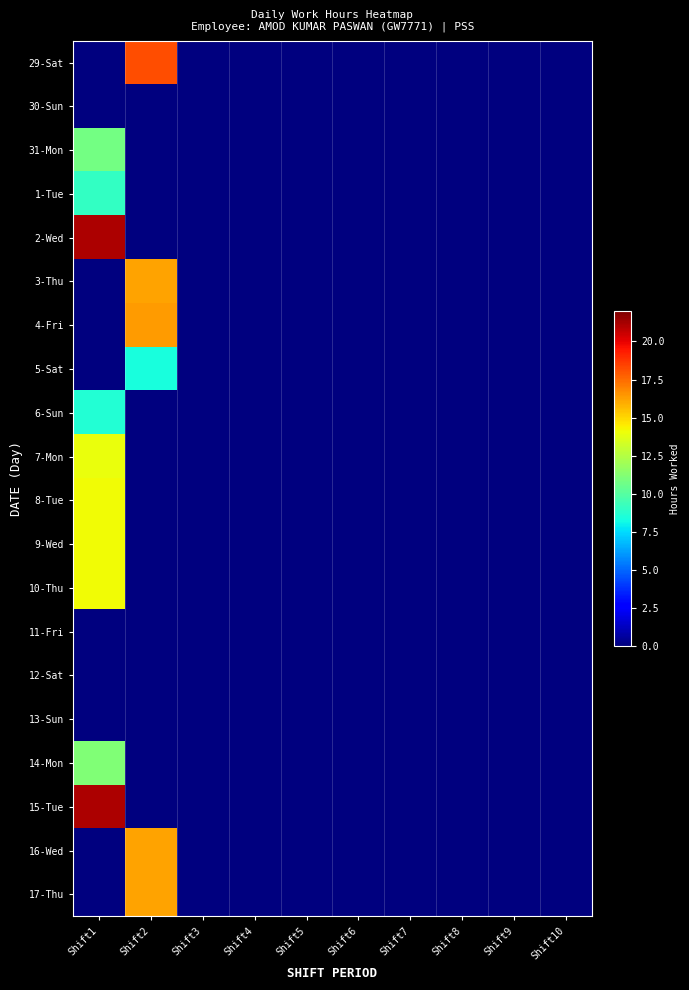

How many series are shown in this chart?

20